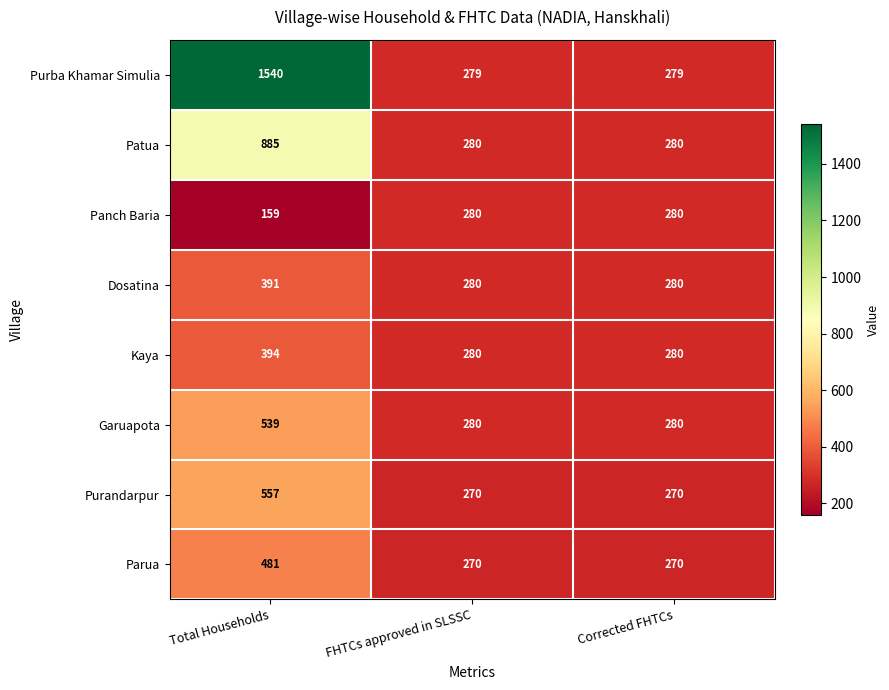

What is the difference between the highest and lowest values at FHTCs approved in SLSSC?

10